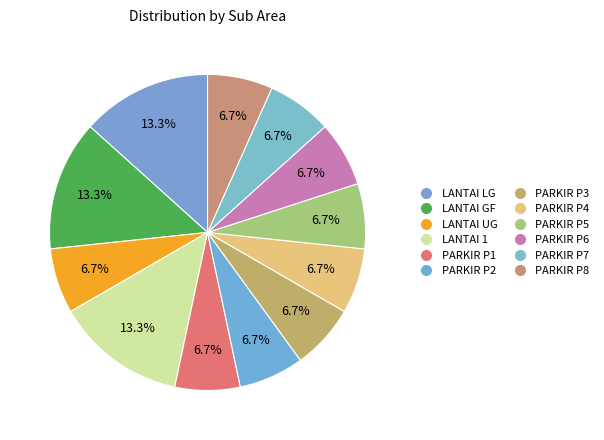

How much of the chart is everything except PARKIR P8?

93.3%